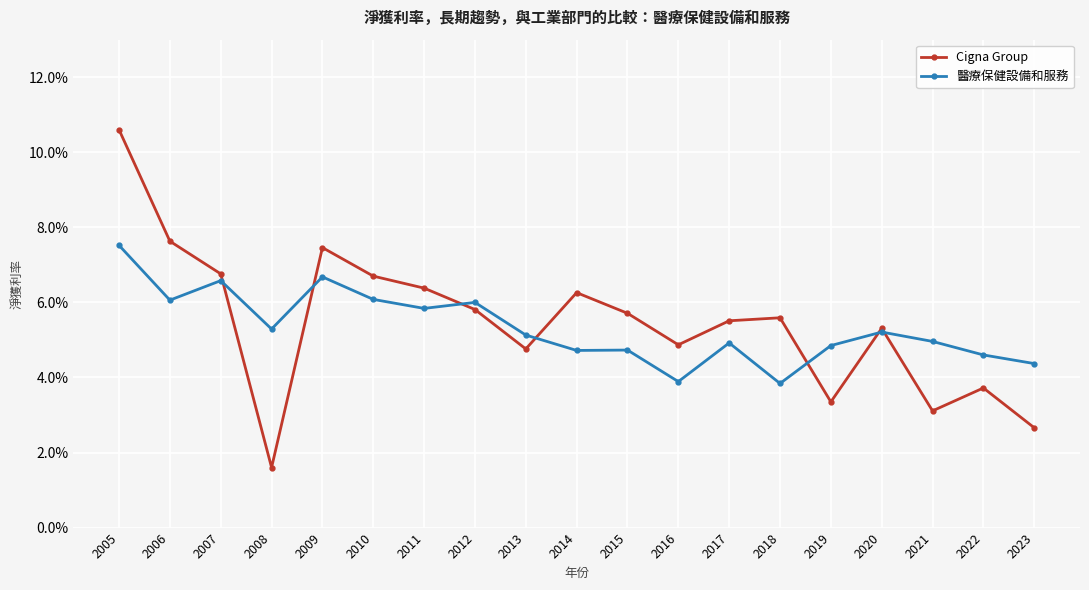

What is the sum of all Cigna Group values?

1.0